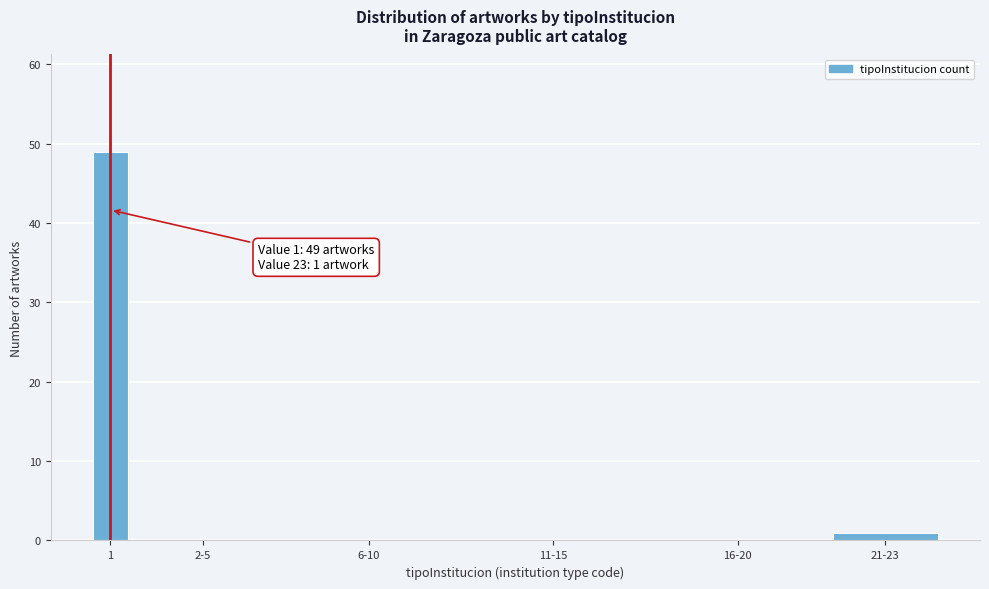

Reading left to right, what are all the values shown in this chart?

1=49	2-5=0	6-10=0	11-15=0	16-20=0	21-23=1